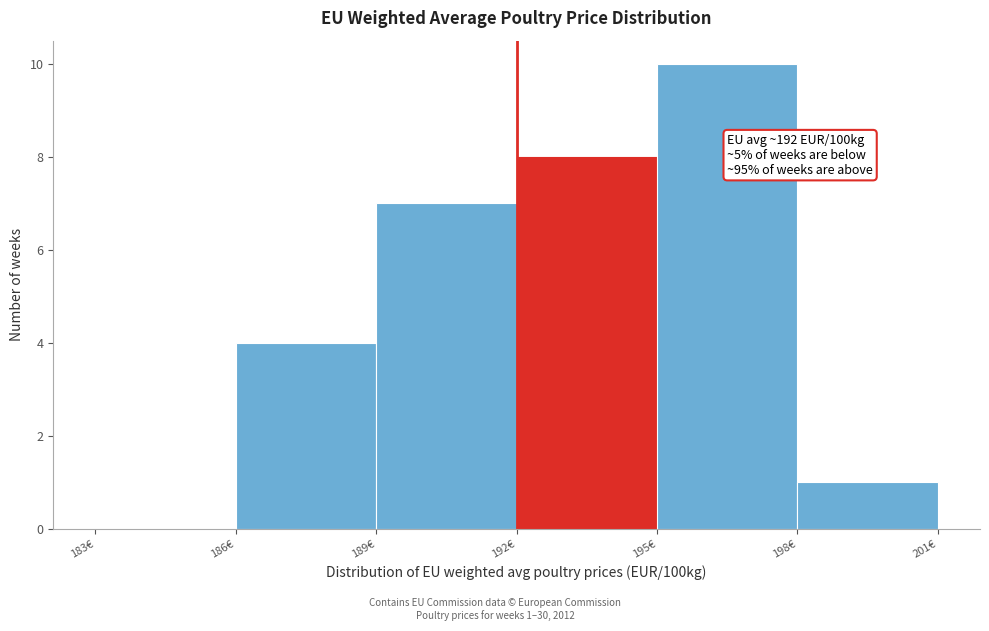

Which range on the x-axis has the tallest bar?

195 to 198